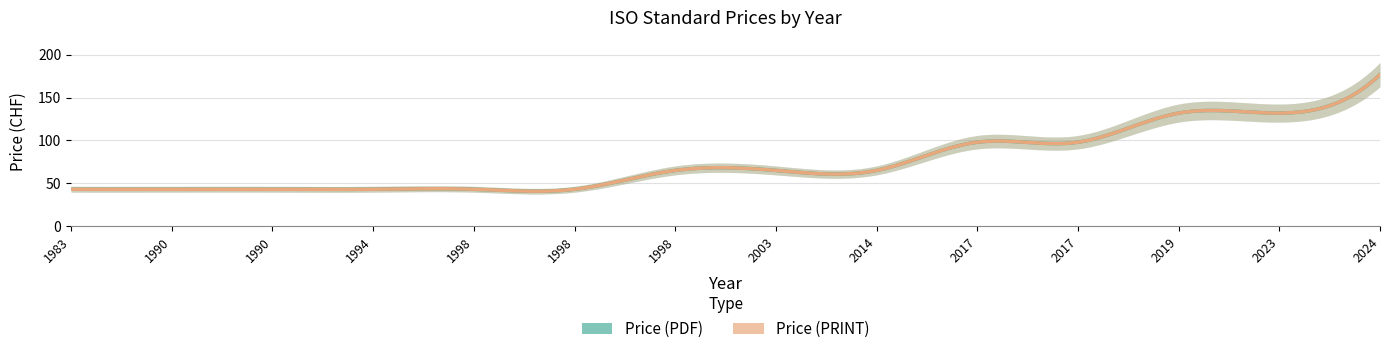

Reading left to right, list all the values displayed in this chart.

Price (PDF): 43	43	43	43	43	43	65	65	65	98	98	132	132	177
Price (PRINT): 43	43	43	43	43	43	65	65	65	98	98	132	132	177